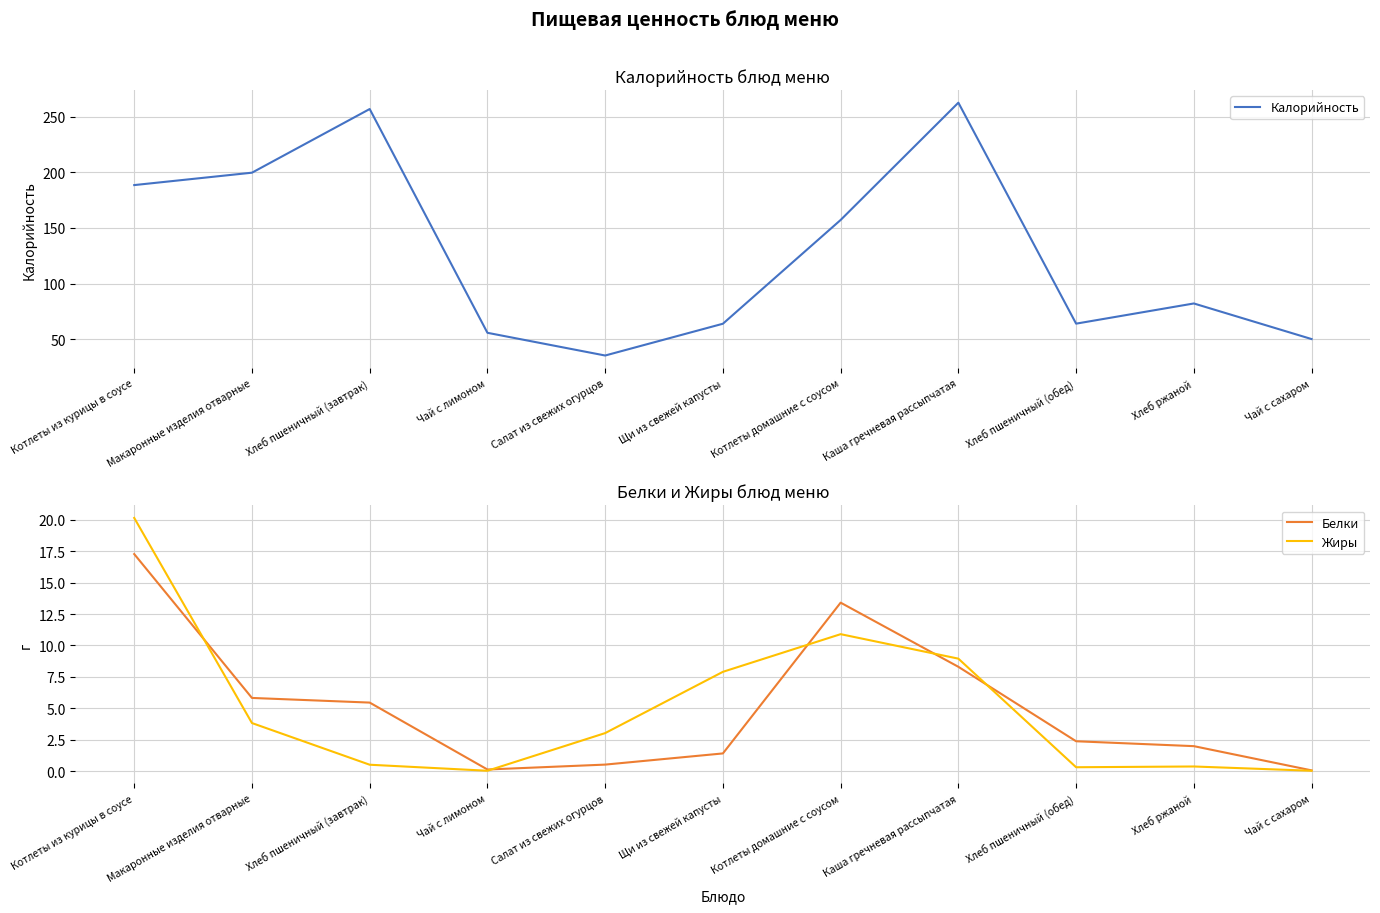

How many distinct data groups are displayed?

3